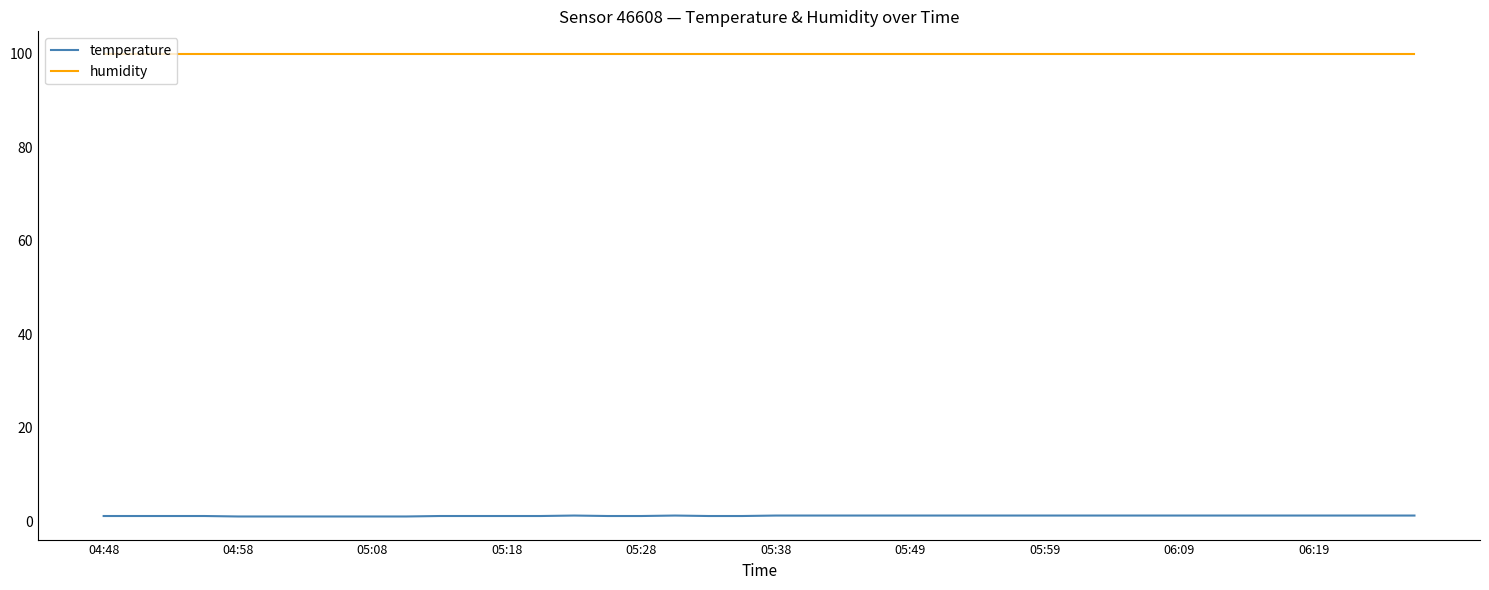

True or false: humidity and temperature cross at least once.

False